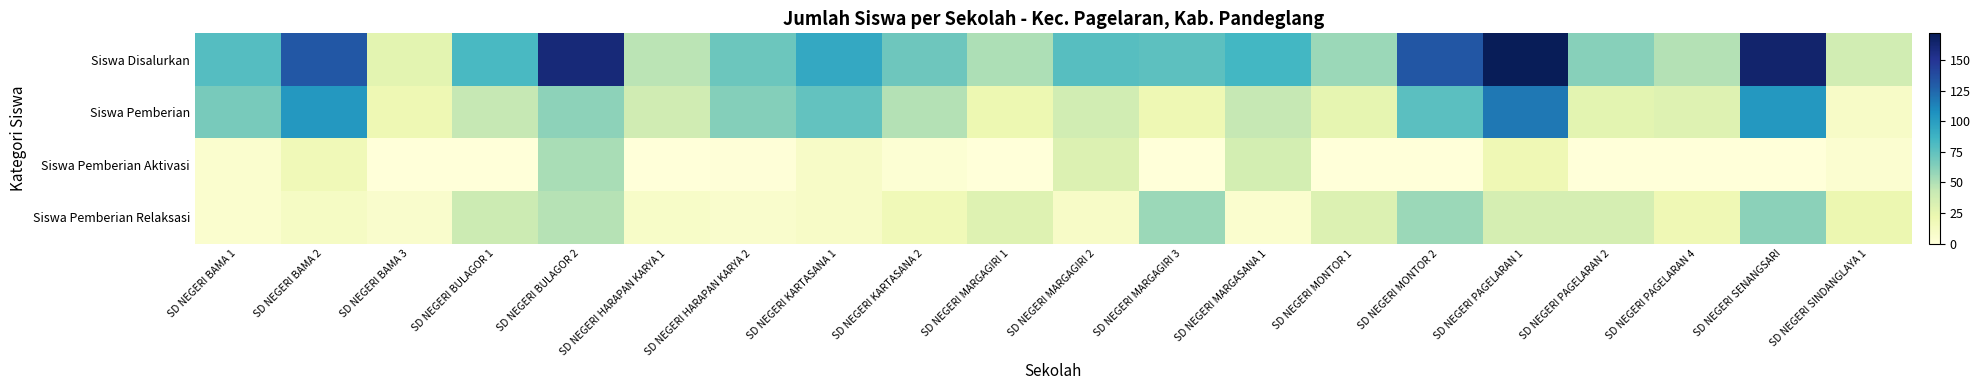

At how many categories does at least one series exceed 49?

16